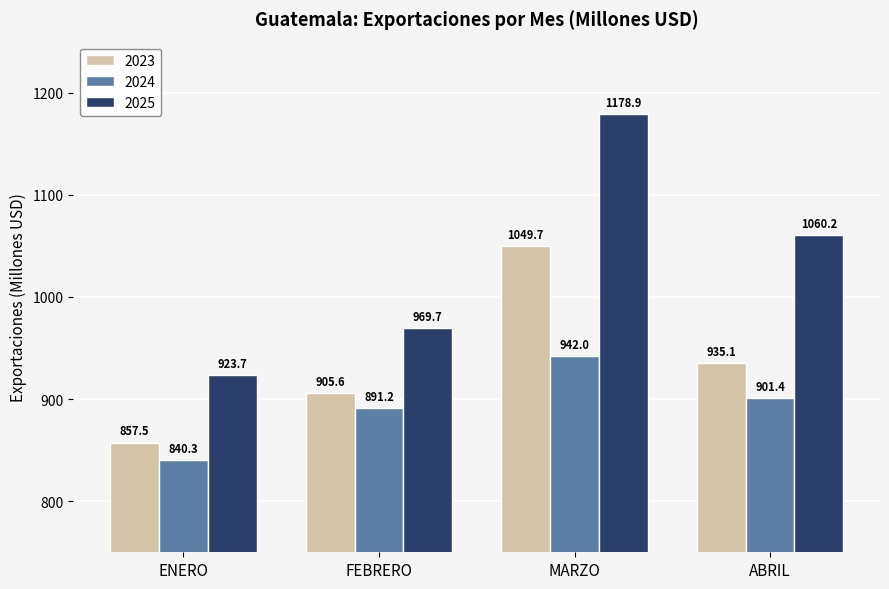

What are all the series names shown in the legend?

2023, 2024, 2025